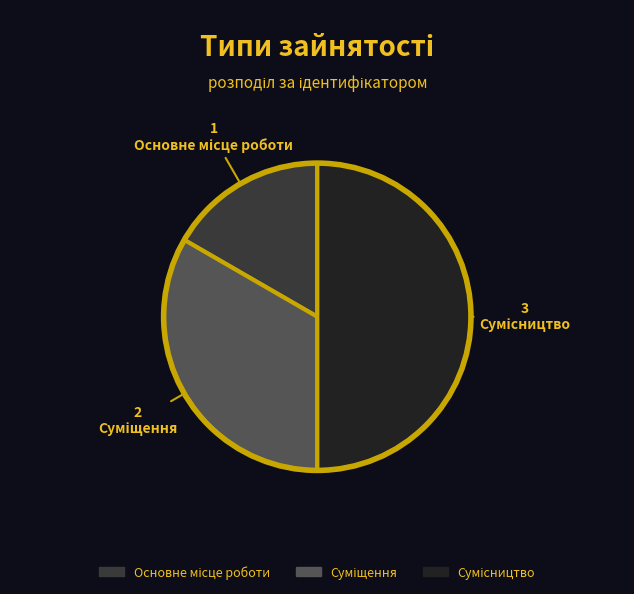

Combined, what portion of the pie is Основне місце роботи and Суміщення?

50.0%